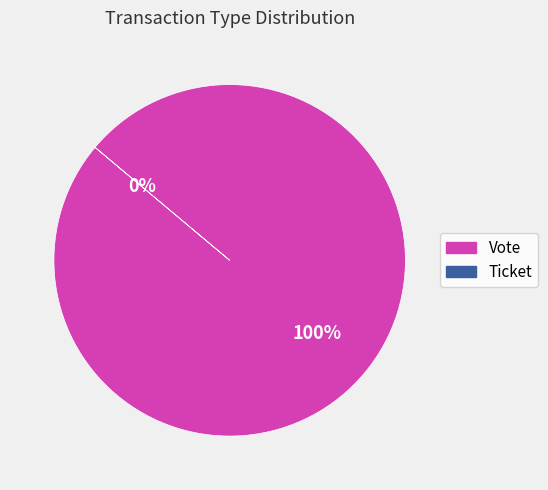

To the nearest percent, what is the combined percentage of Vote and Ticket?

100%